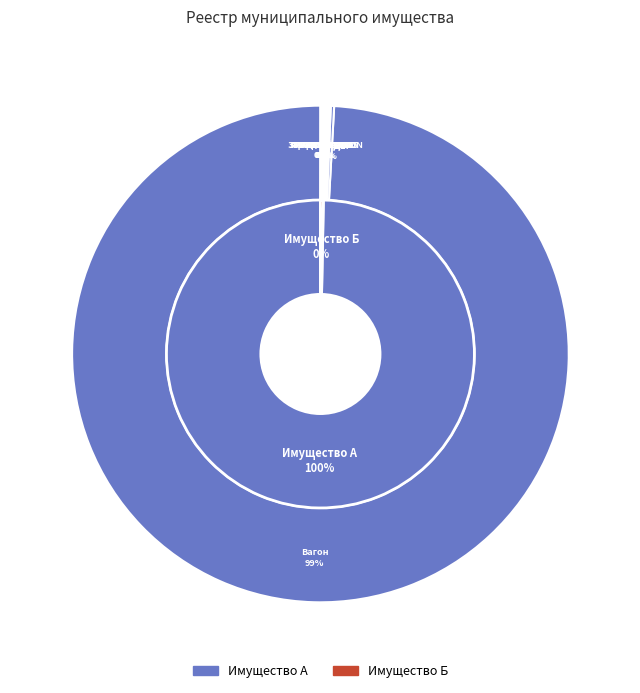

To the nearest percent, what is the difference between the largest and smallest slice percentages?

99%